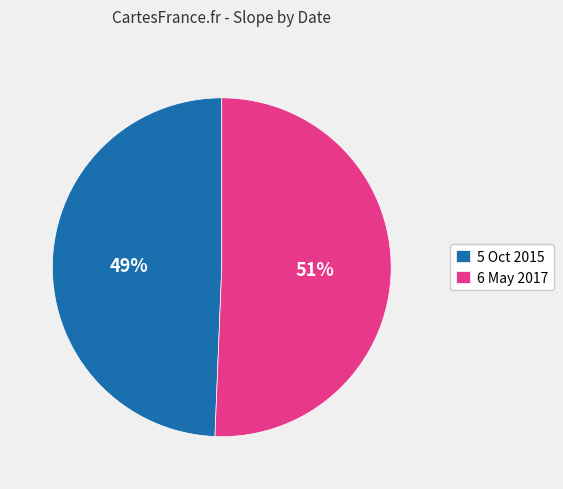

Rank the categories by value from highest to lowest.

6 May 2017, 5 Oct 2015